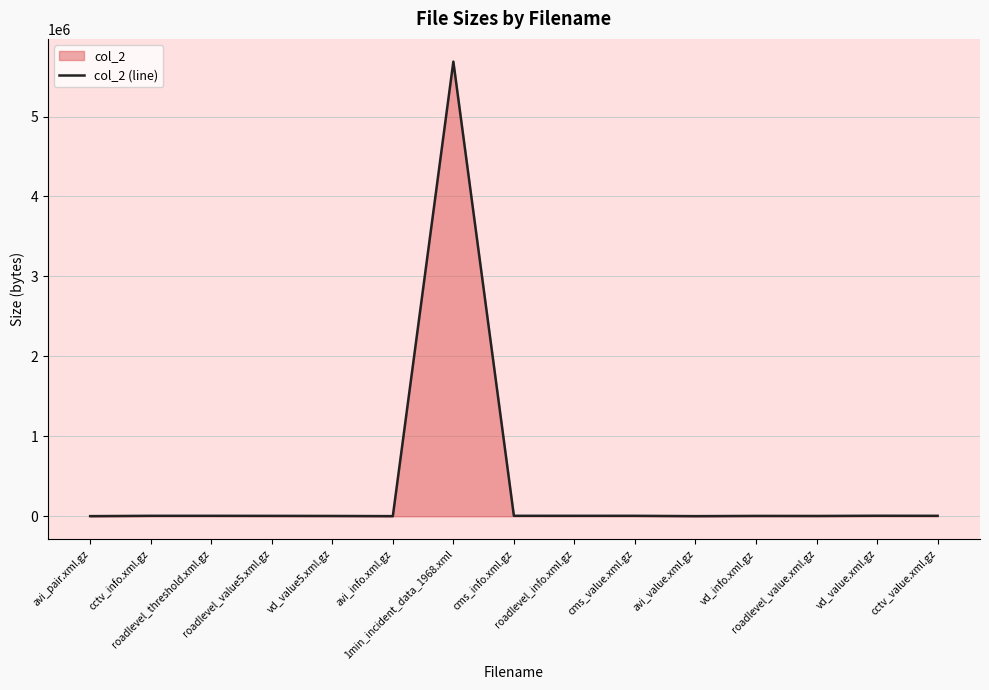

Where is the first local maximum?

roadlevel_threshold.xml.gz